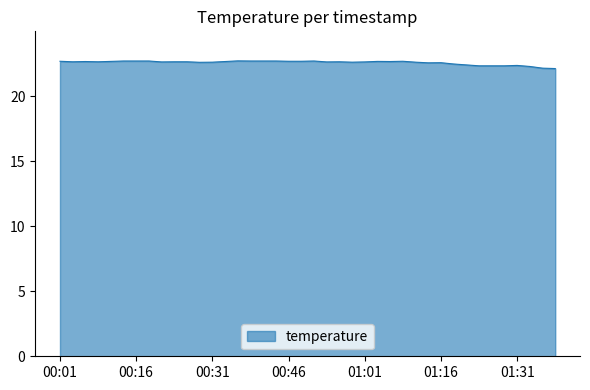

How many values are between 22 and 23?

40